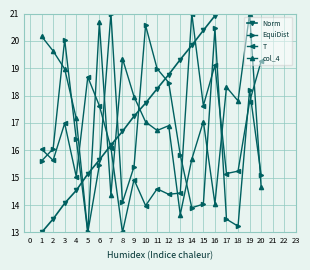

What value does the T series have at 15?

17.6